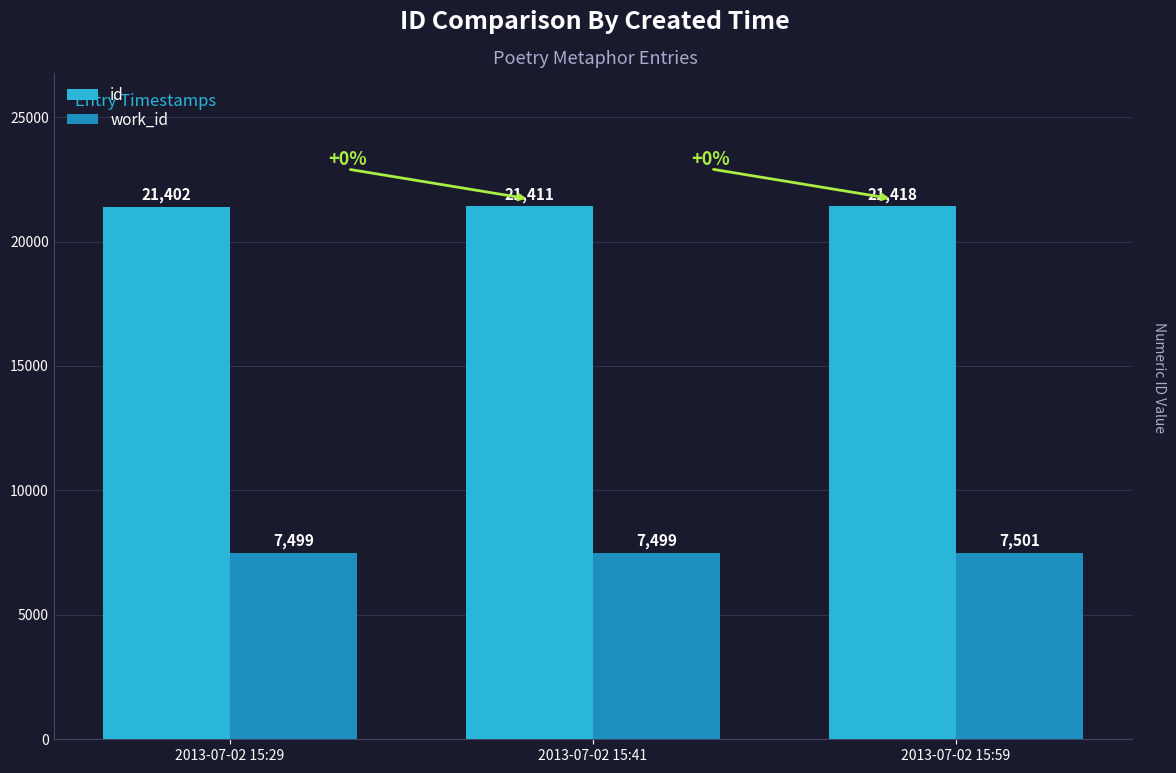

Where is id nearest to the value 21410?

2013-07-02 15:41